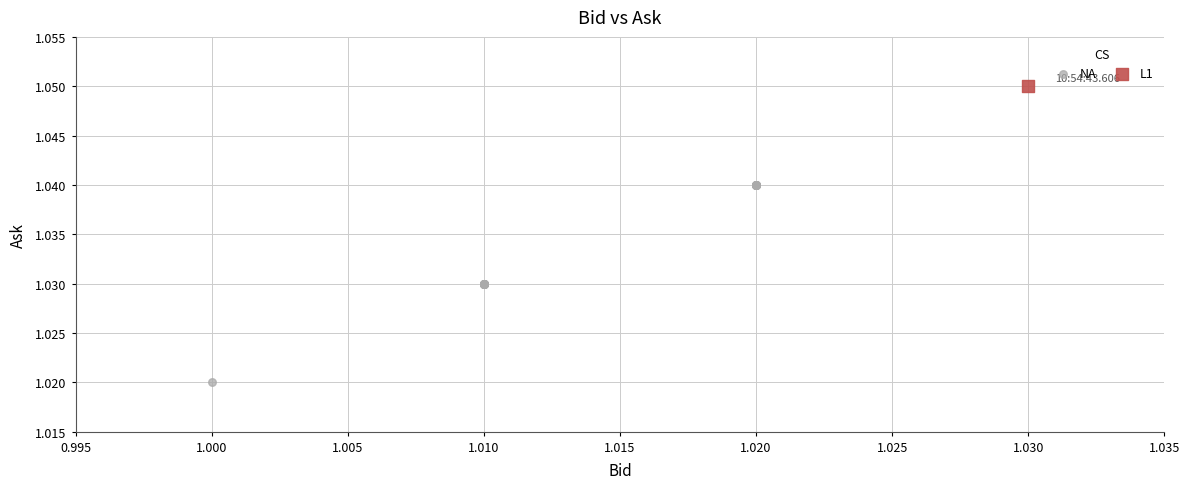

What are all the series names shown in the legend?

NA, L1